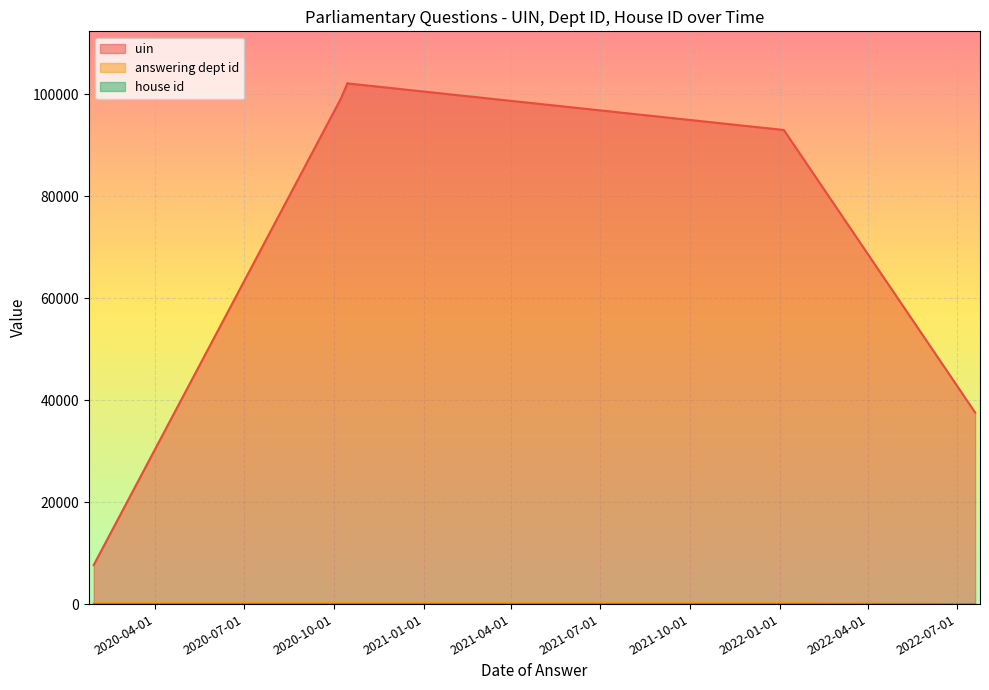

What is the minimum value shown in the chart?

14